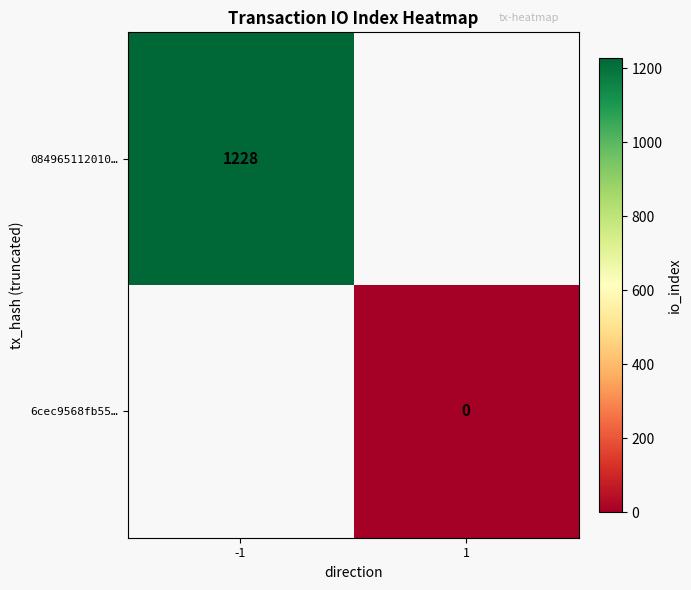

Is it true that 084965112010… equals 402 at -1?

False